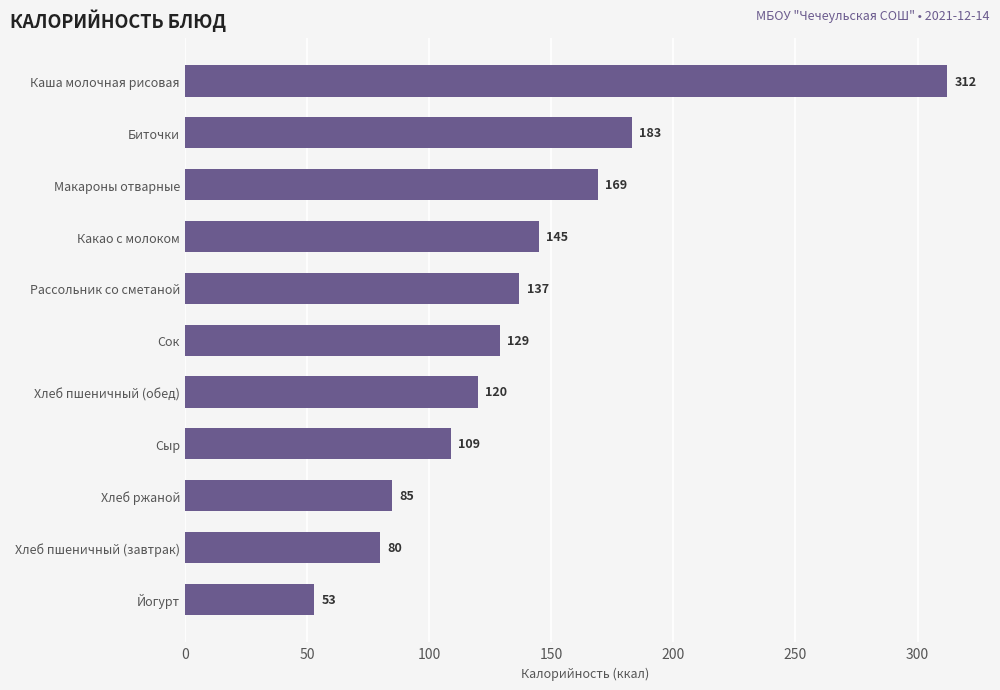

How many distinct data groups are displayed?

1